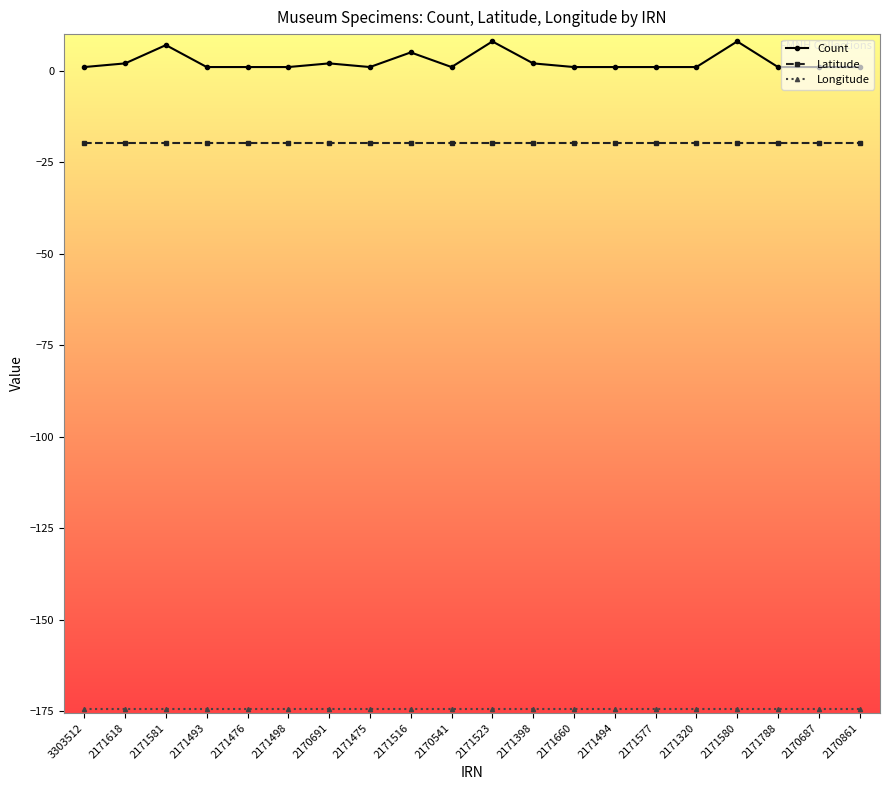

What is the average value of the Count series?

2.4